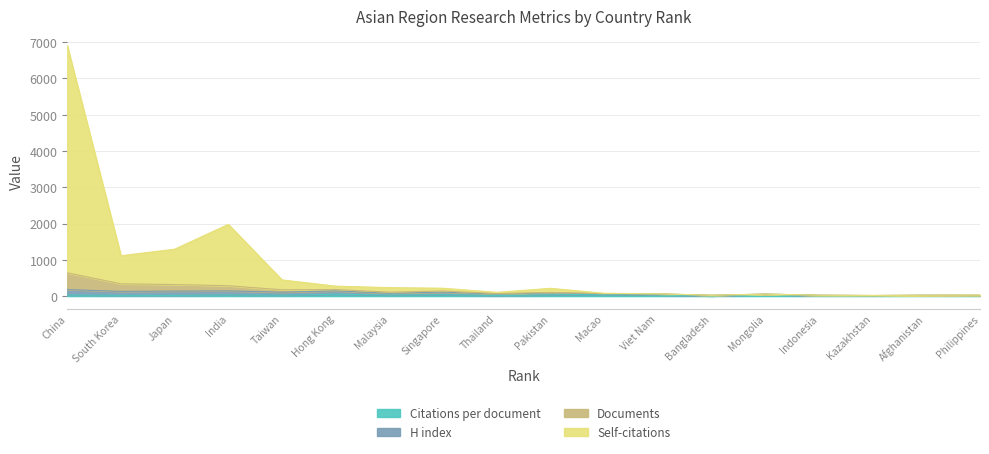

At how many categories does at least one series exceed 4623?

1